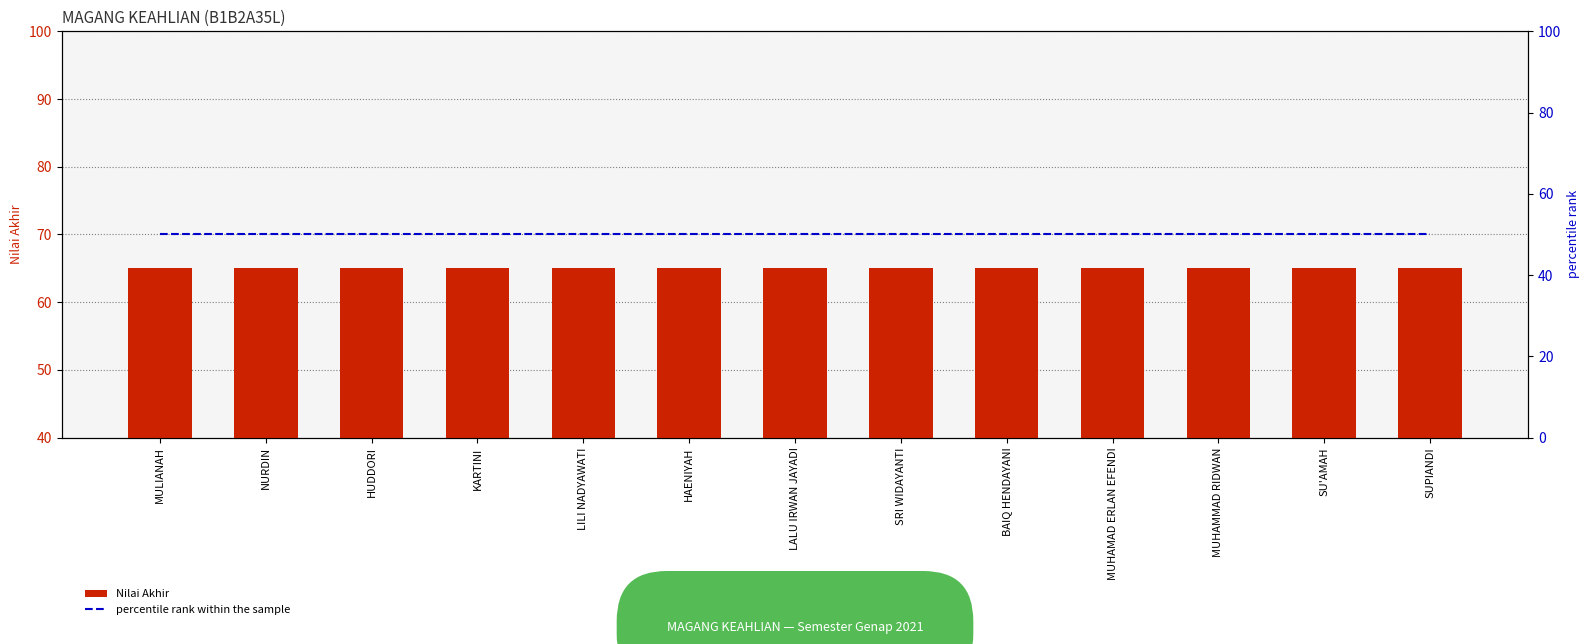

Reading left to right, transcribe all the data shown in this chart.

Nilai Akhir: 65	65	65	65	65	65	65	65	65	65	65	65	65
percentile rank within the sample: 50	50	50	50	50	50	50	50	50	50	50	50	50